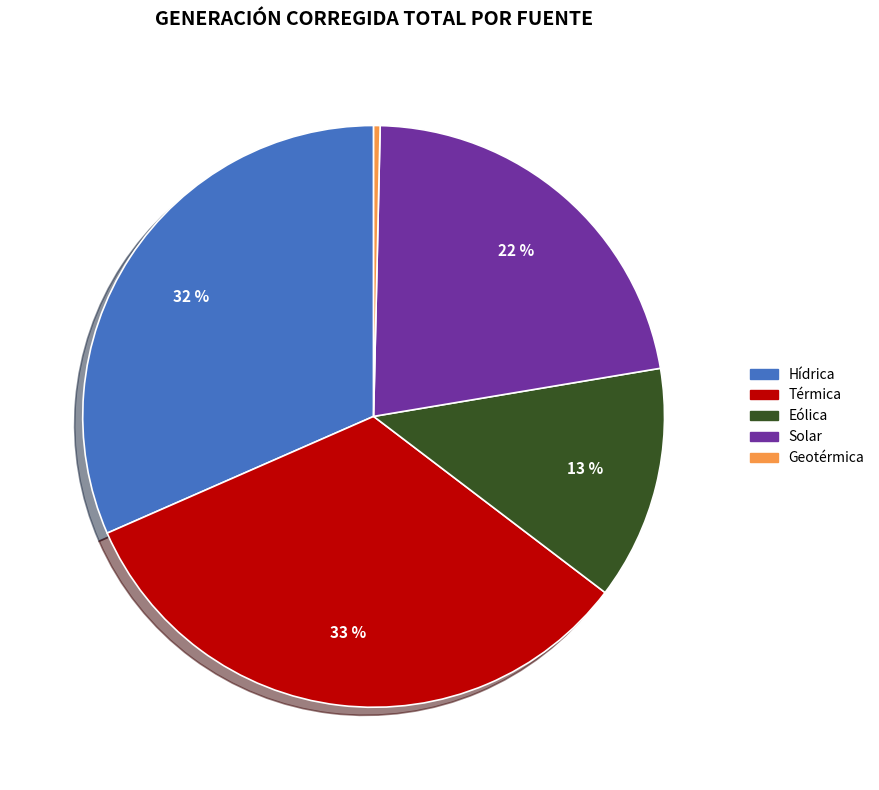

Do Eólica and Térmica together represent more than half of the pie?

No